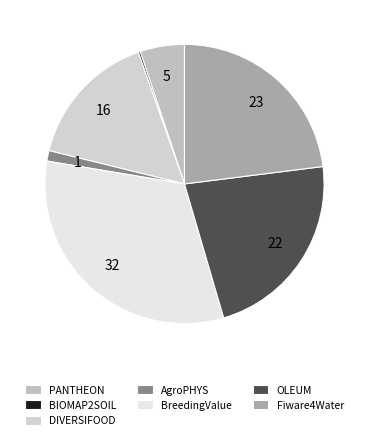

To the nearest percent, what portion does Fiware4Water represent?

23%